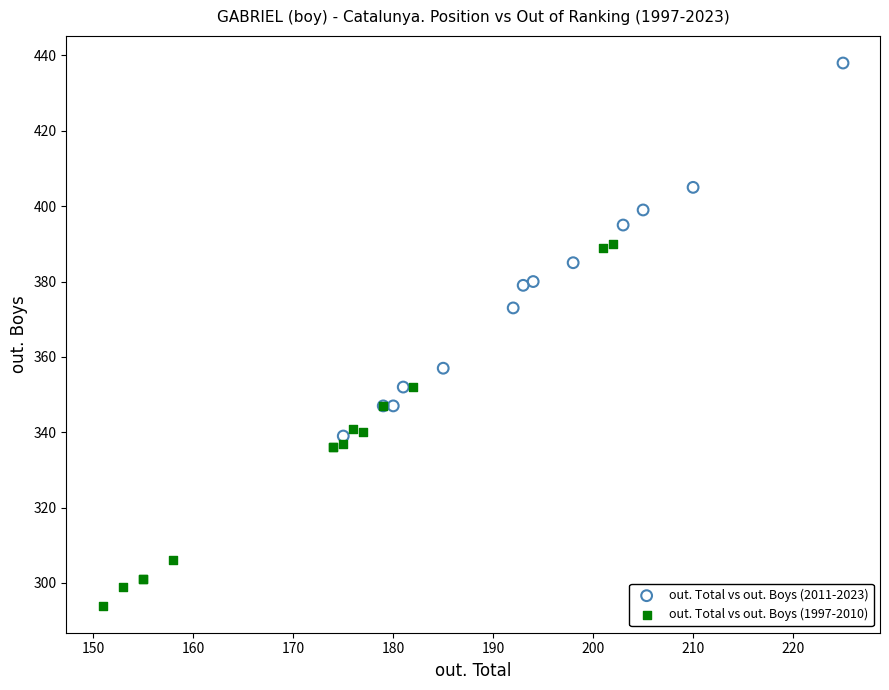

Which series has the widest spread of Y values?

out. Total vs out. Boys (2011-2023)